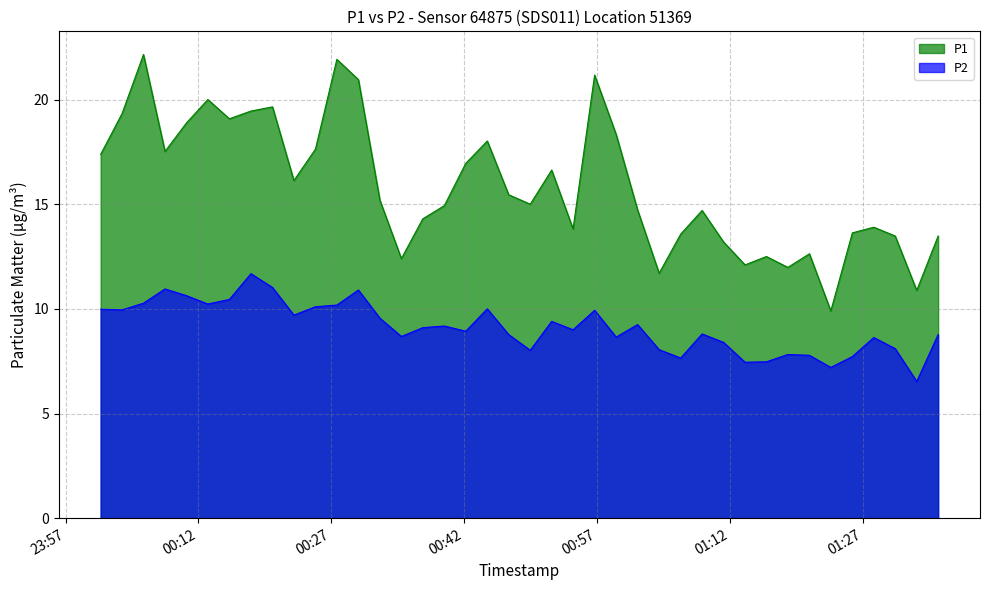

Reading left to right, transcribe all the data shown in this chart.

P1: 17.4	19.3	22.1	17.5	18.9	20.0	19.1	19.4	19.6	16.1	17.6	21.9	20.9	15.2	12.4	14.3	14.9	16.9	18.0	15.4	15.0	16.6	13.8	21.2	18.3	14.7	11.7	13.6	14.7	13.2	12.1	12.5	12.0	12.6	9.9	13.6	13.9	13.5	10.9	13.5
P2: 10.0	9.9	10.3	10.9	10.6	10.2	10.4	11.7	11.0	9.7	10.1	10.2	10.9	9.6	8.7	9.1	9.2	8.9	10.0	8.8	8.0	9.4	9.0	9.9	8.7	9.2	8.1	7.7	8.8	8.4	7.5	7.5	7.8	7.8	7.2	7.7	8.6	8.1	6.5	8.8